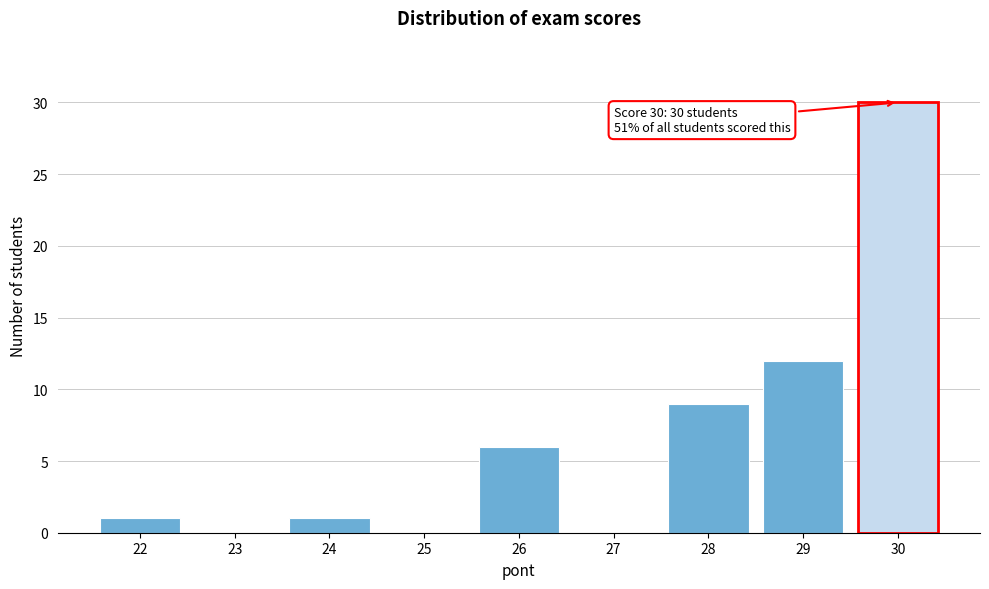

Over which range of the x-axis is the bar tallest?

29.5 to 30.5